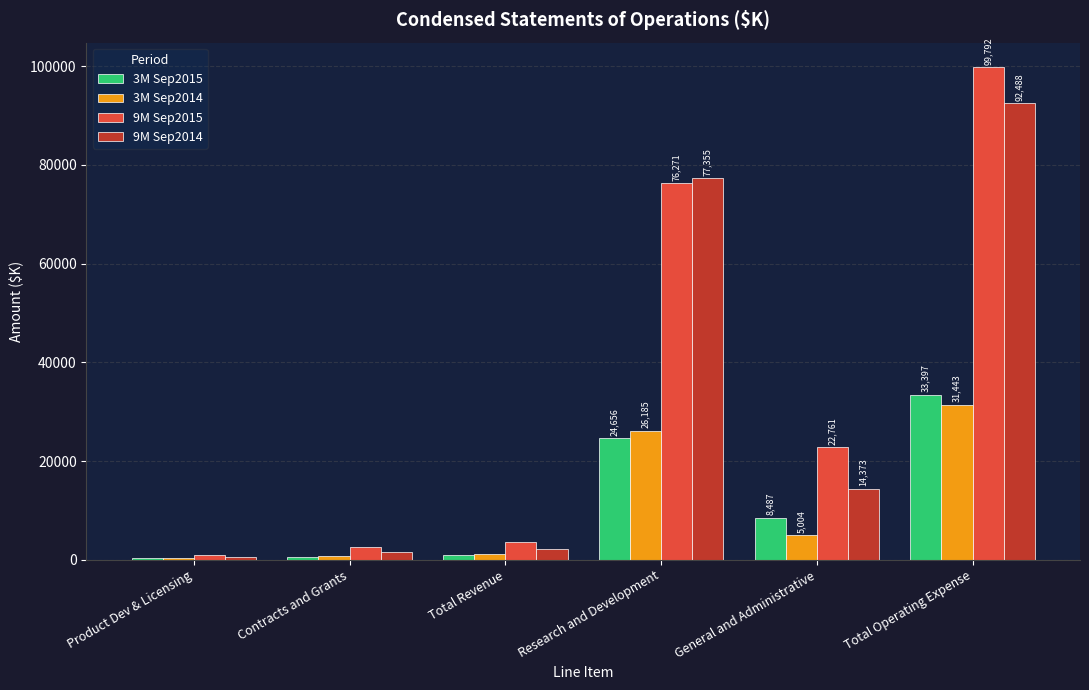

What is the maximum value for 9M Sep2015?

99792